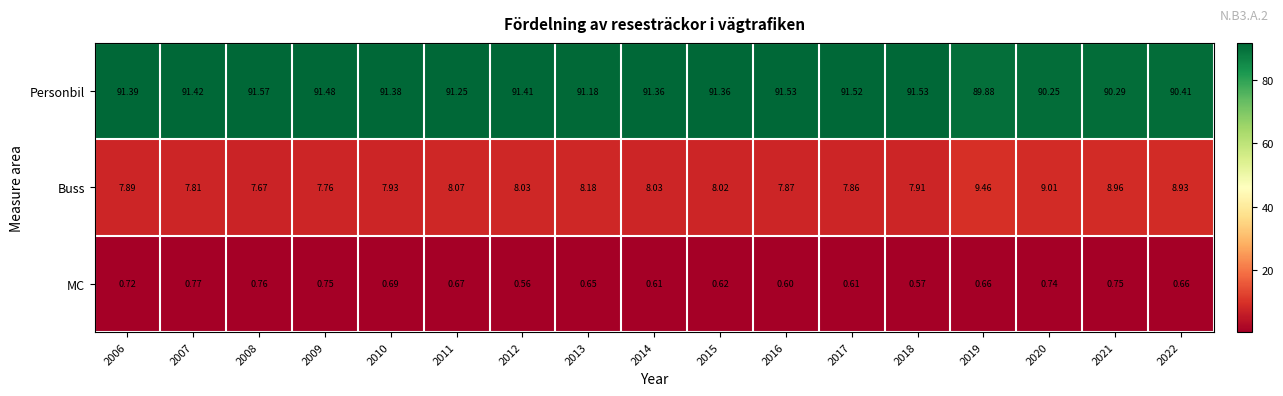

What is the total value across all series at 2011?

100.0